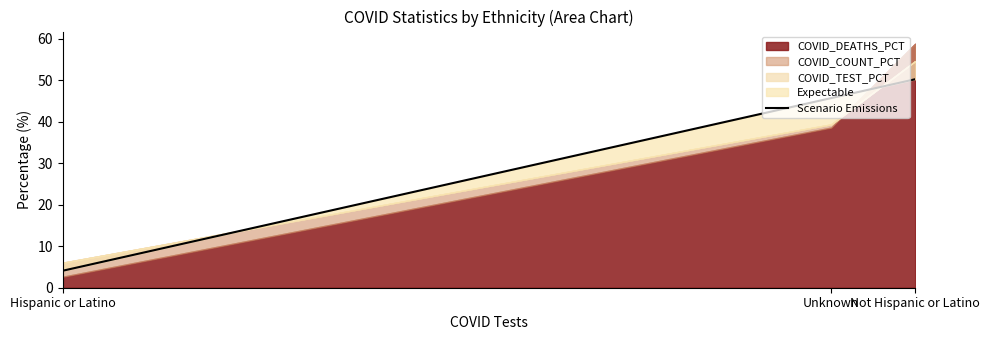

What is the value of the 2nd point from the left?

45.7